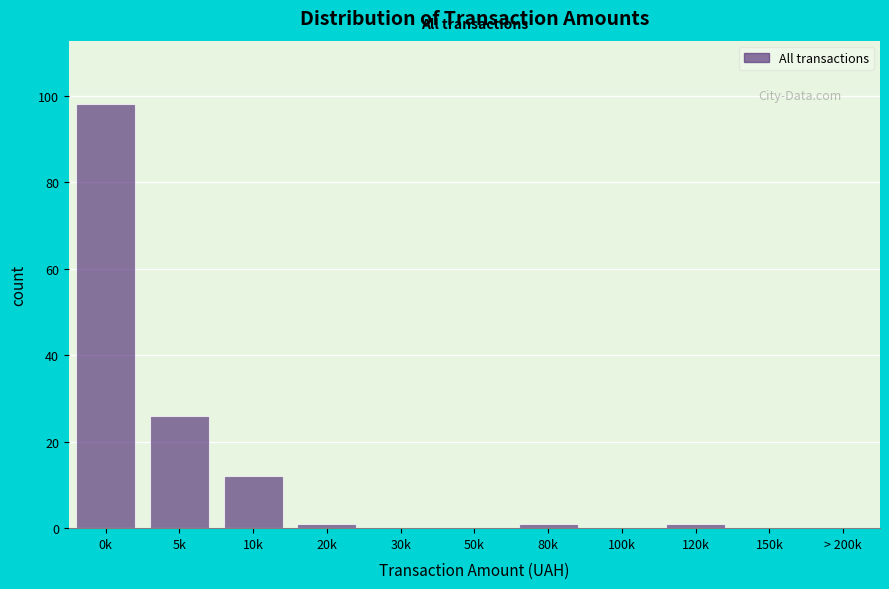

Reading left to right, extract all data points from this chart.

0k=98	5k=26	10k=12	20k=1	30k=0	50k=0	80k=1	100k=0	120k=1	150k=0	> 200k=0